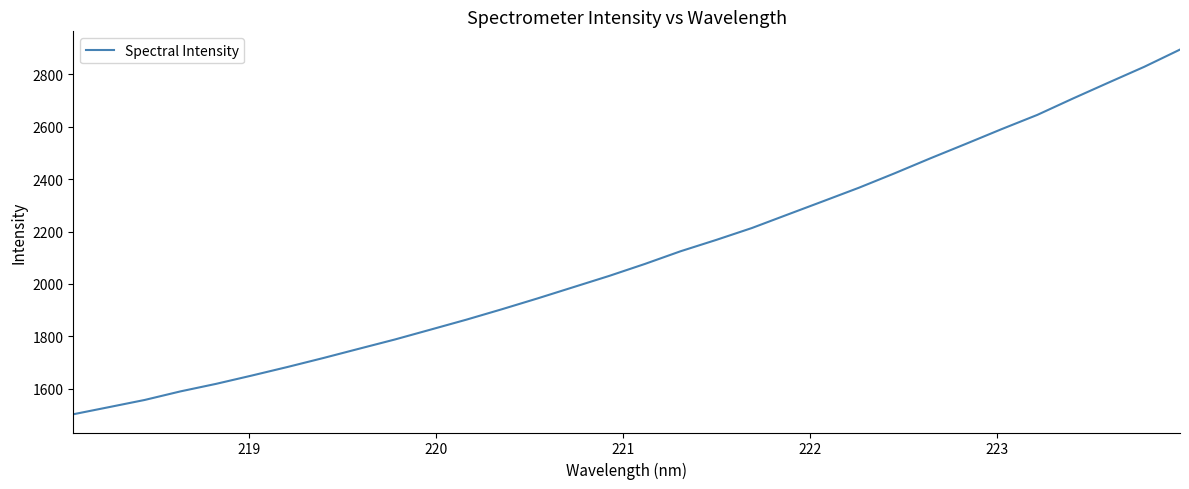

What is the greatest value displayed?

2894.7